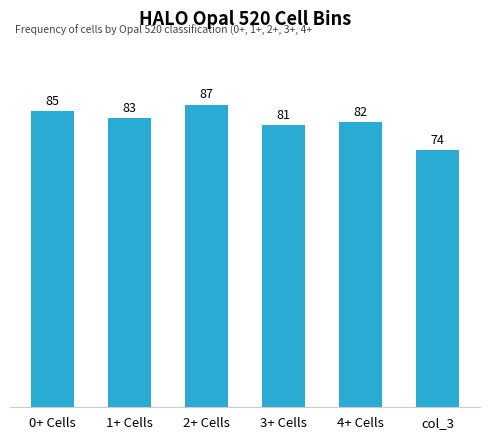

What is the label of the 4th bar from the left?

3+ Cells